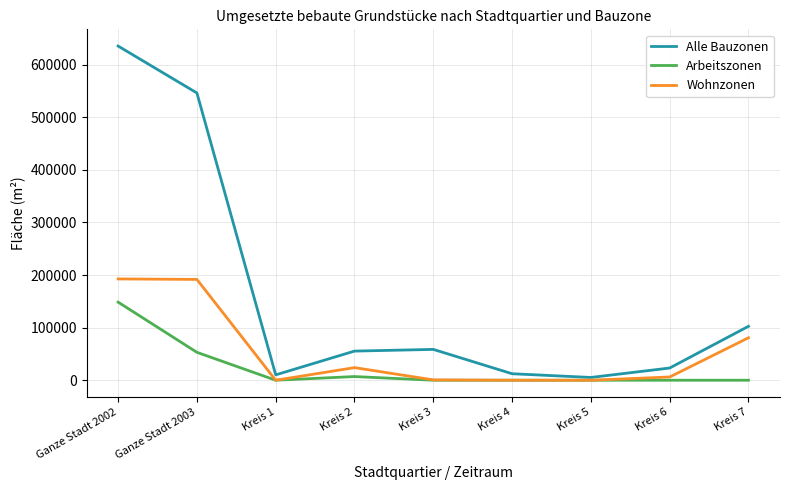

Which category has the highest value in the Alle Bauzonen series?

Ganze Stadt 2002